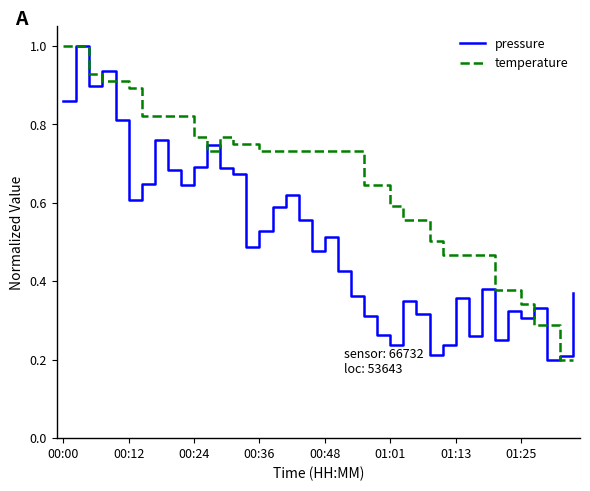

True or false: pressure and temperature intersect in this chart.

True